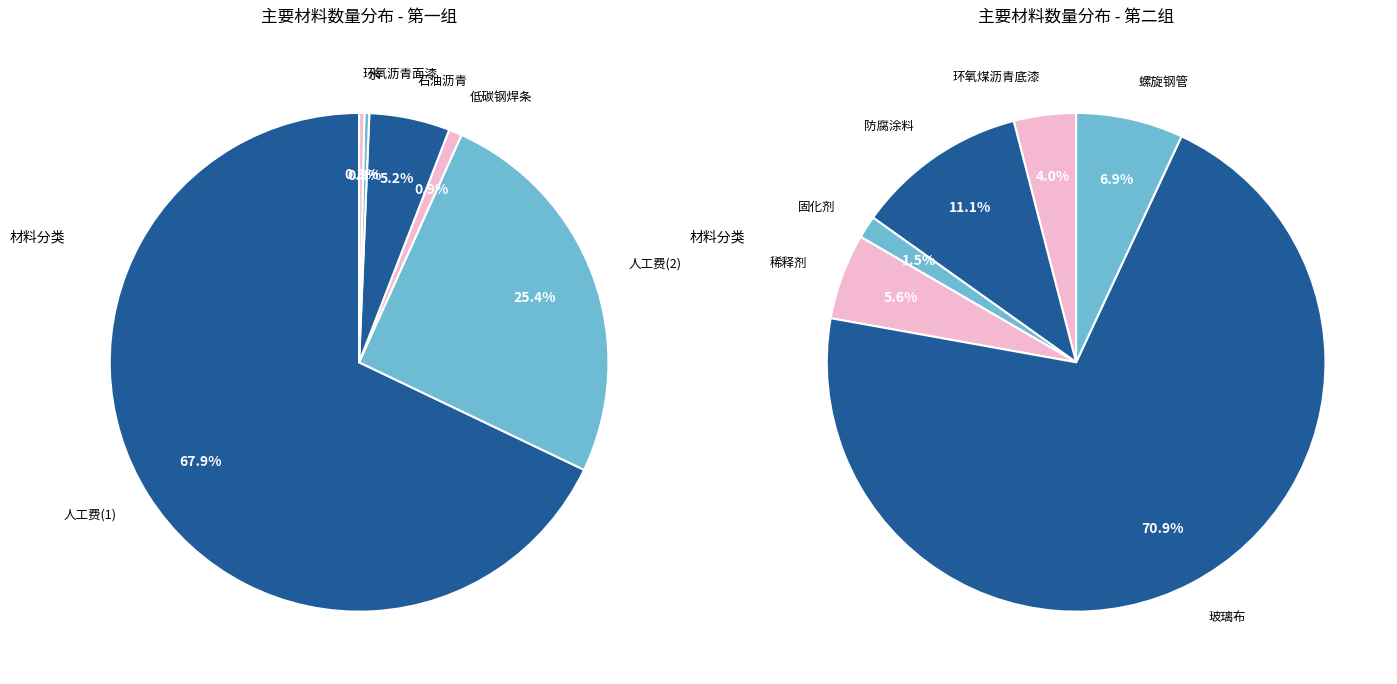

What is the change in value from 水 to 固化剂?

-65.1